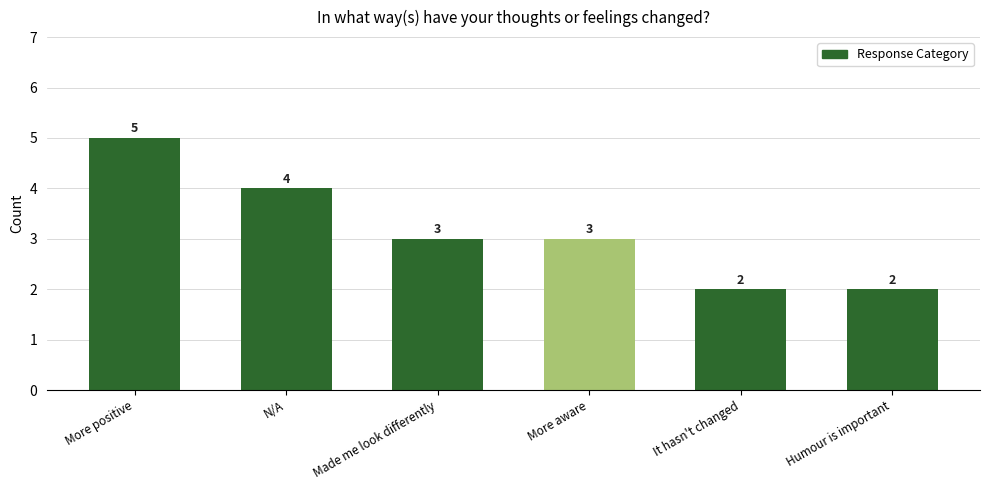

What is the maximum value shown in the chart?

5